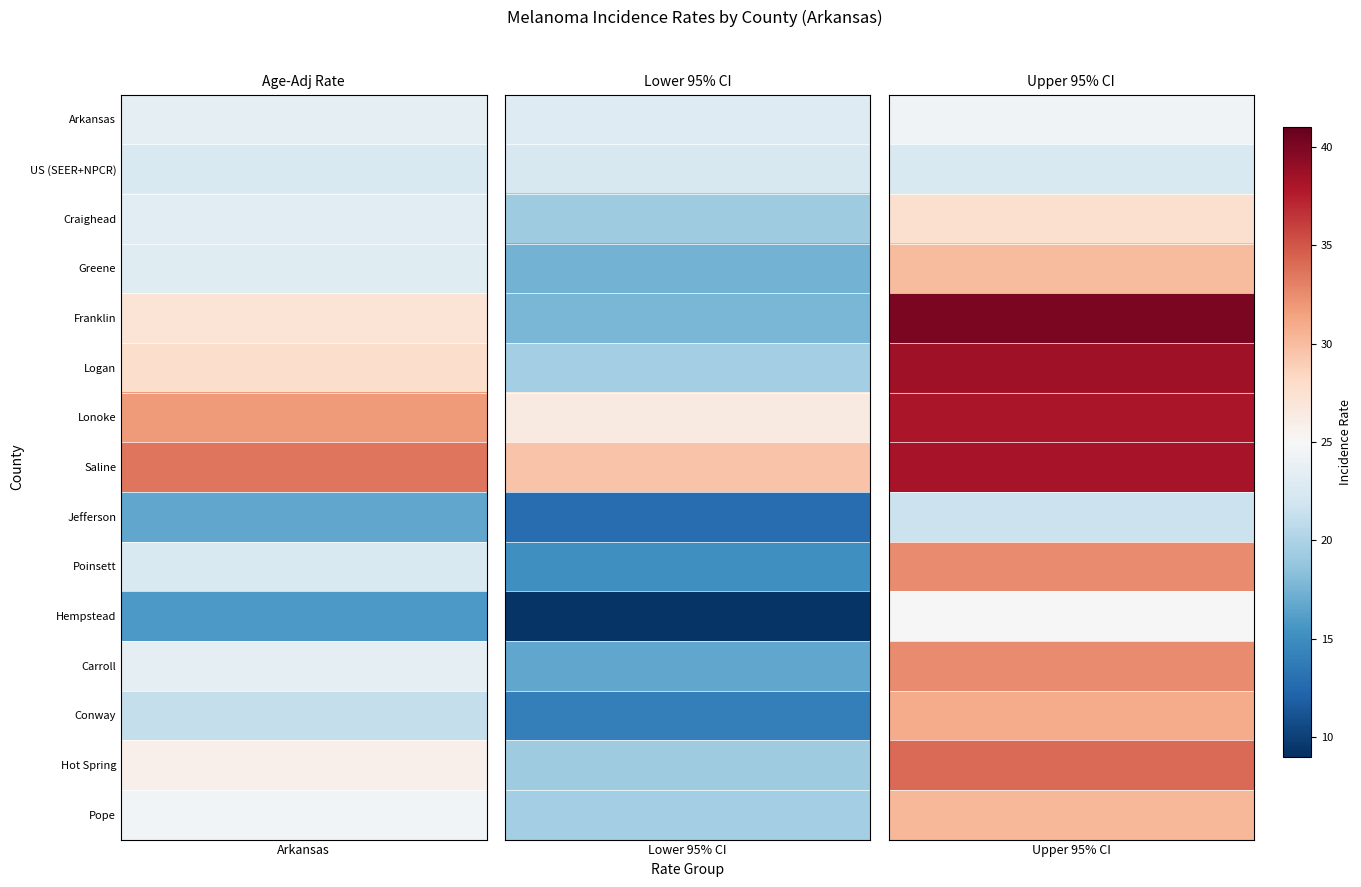

What is the minimum value shown in the chart?

9.3